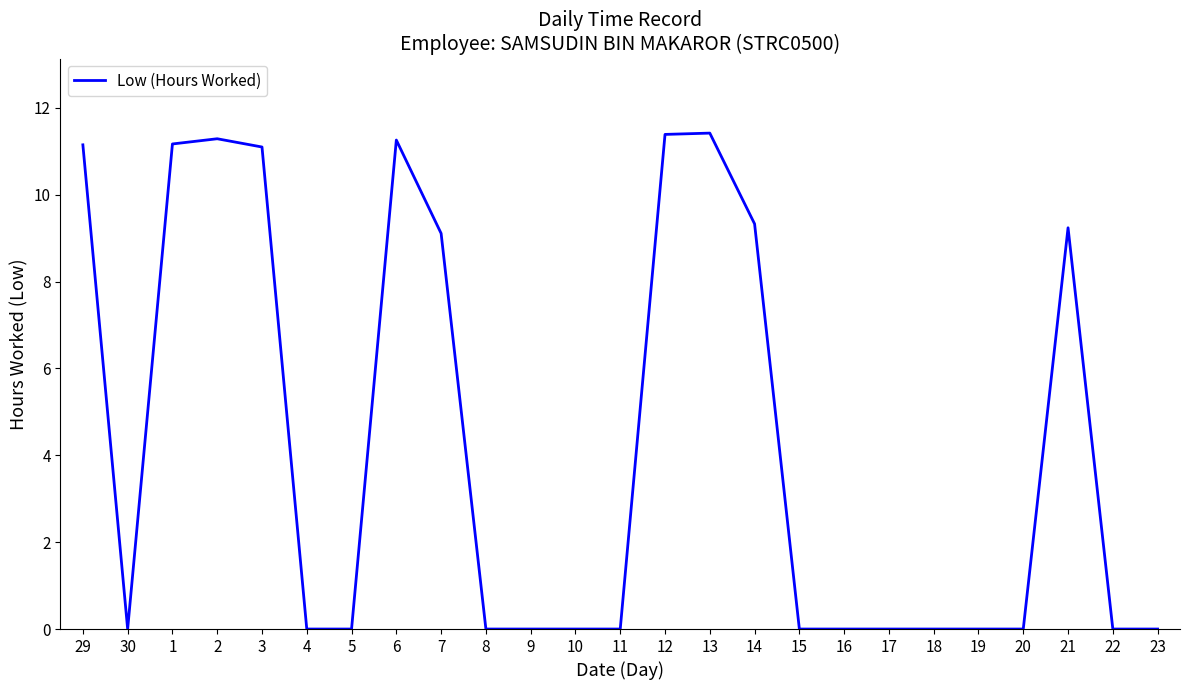

What is the change in value from 6 to 19?

-11.3